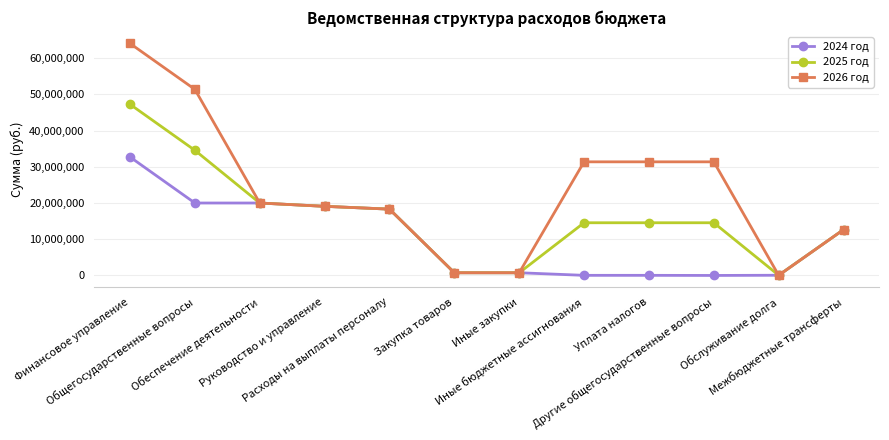

What is the sum of all 2025 год values?

197119566.9